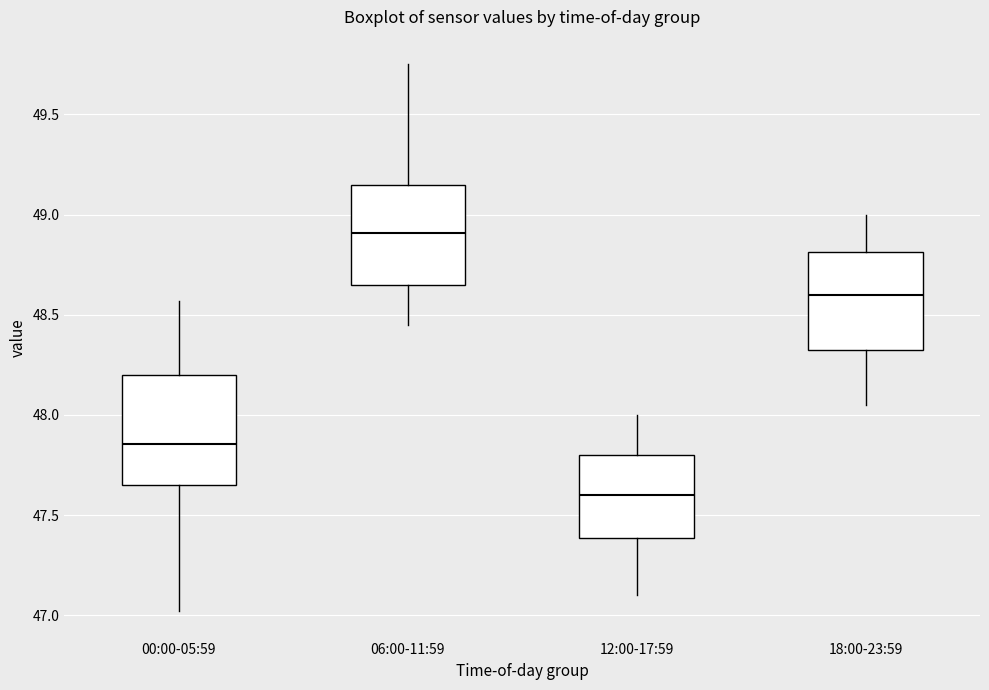

Reading left to right, transcribe this box plot: for each box, give where its median line is, the range the box spans, and where its two whiskers end, as read against the y-axis. The values are not printed on the chart, so give them approximately, as read against the axis.

00:00-05:59: median 47.85, box 47.65 to 48.20, whiskers 47.00 to 48.55
06:00-11:59: median 48.90, box 48.65 to 49.15, whiskers 48.45 to 49.75
12:00-17:59: median 47.60, box 47.40 to 47.80, whiskers 47.10 to 48.00
18:00-23:59: median 48.60, box 48.35 to 48.80, whiskers 48.05 to 49.00